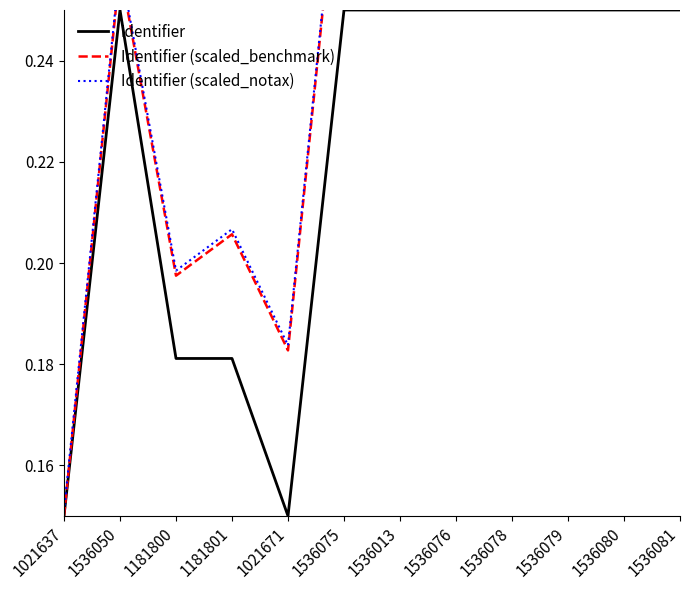

Does the chart display data point markers on the line(s)?

No